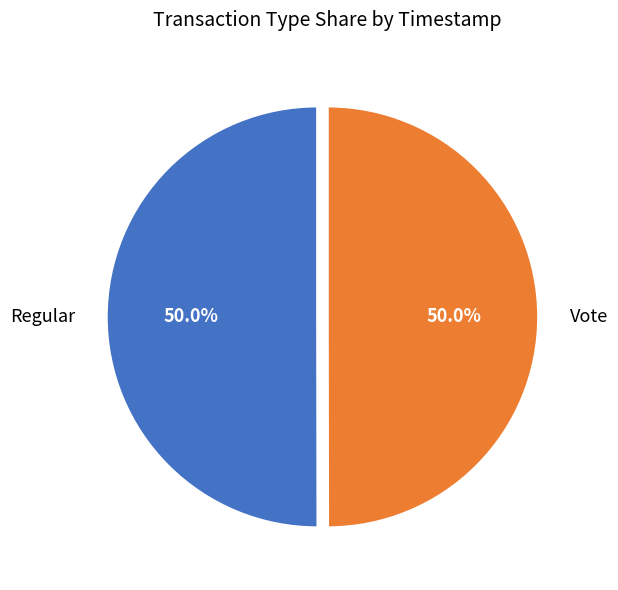

How many segments does this pie chart have?

2